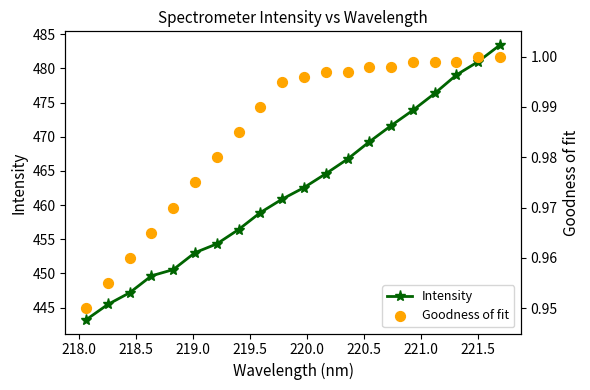

Which series has the largest Y range (max minus min)?

Intensity